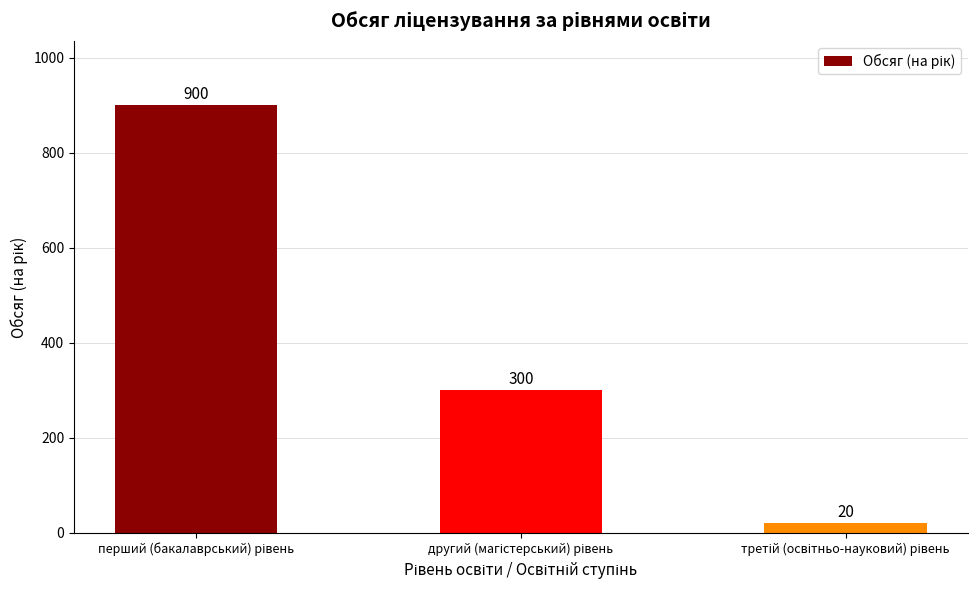

What is the maximum value shown in the chart?

900